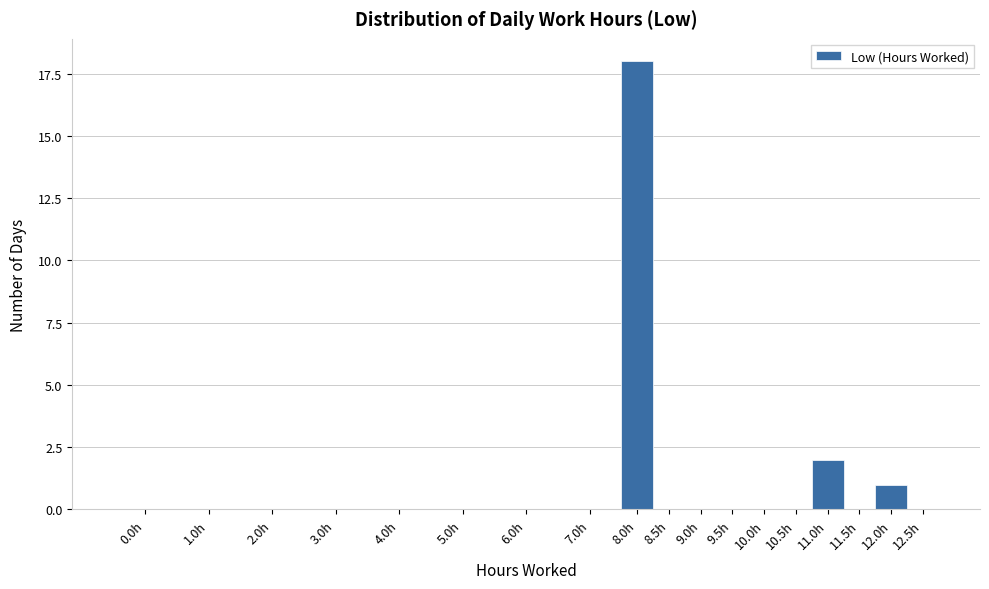

Reading left to right, list all the values displayed in this chart.

0.0h=0	1.0h=0	2.0h=0	3.0h=0	4.0h=0	5.0h=0	6.0h=0	7.0h=0	8.0h=18	8.5h=0	9.0h=0	9.5h=0	10.0h=0	10.5h=0	11.0h=2	11.5h=0	12.0h=1	12.5h=0